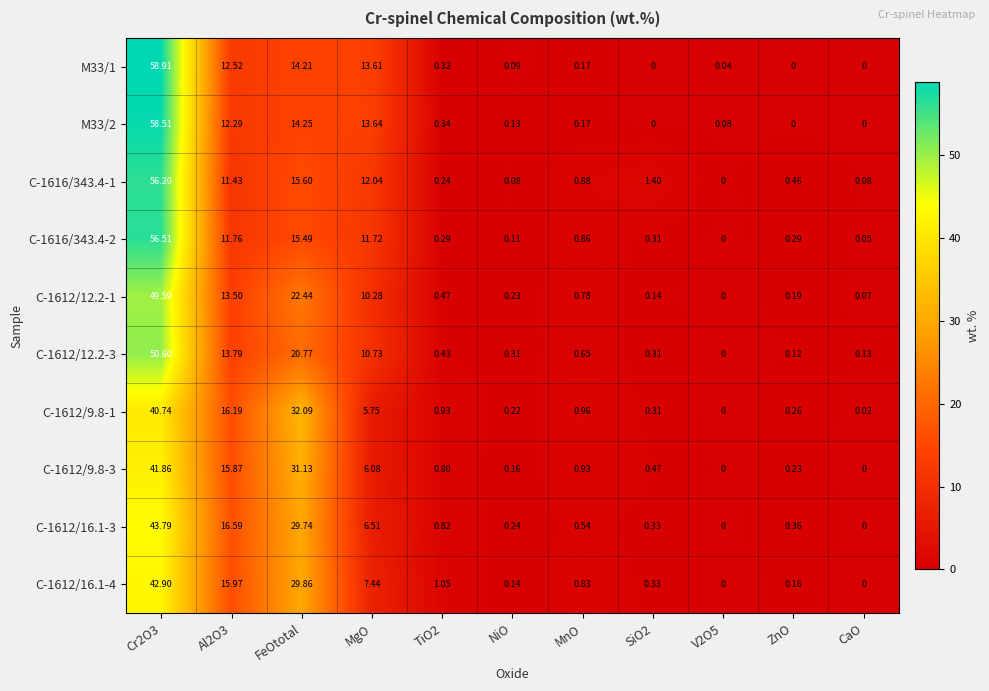

Is the value of C-1616/343.4-1 at TiO2 greater than the value of M33/1 at ZnO?

Yes